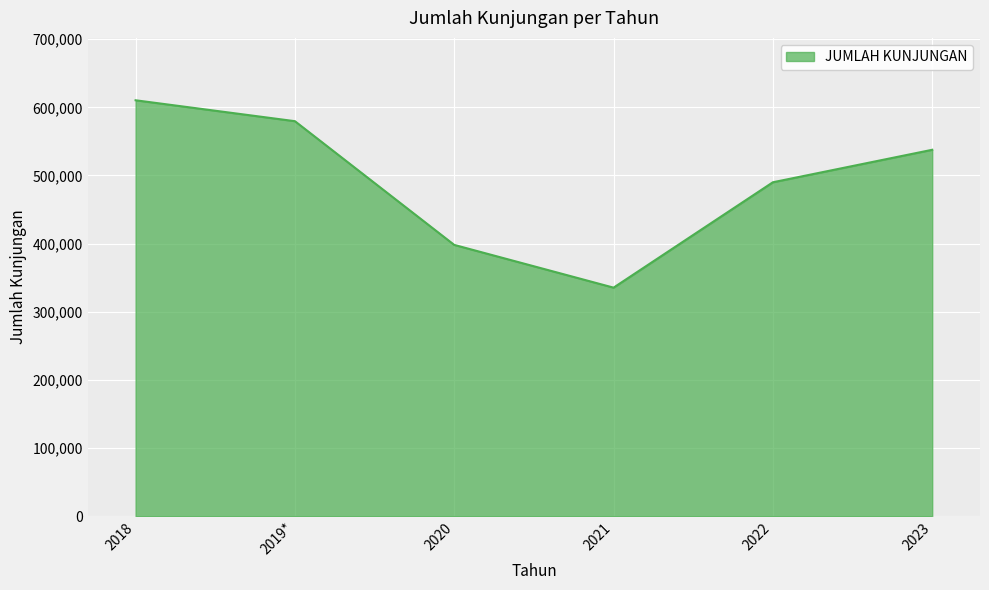

What is the sum of the values at 2021 and 2020?

733444